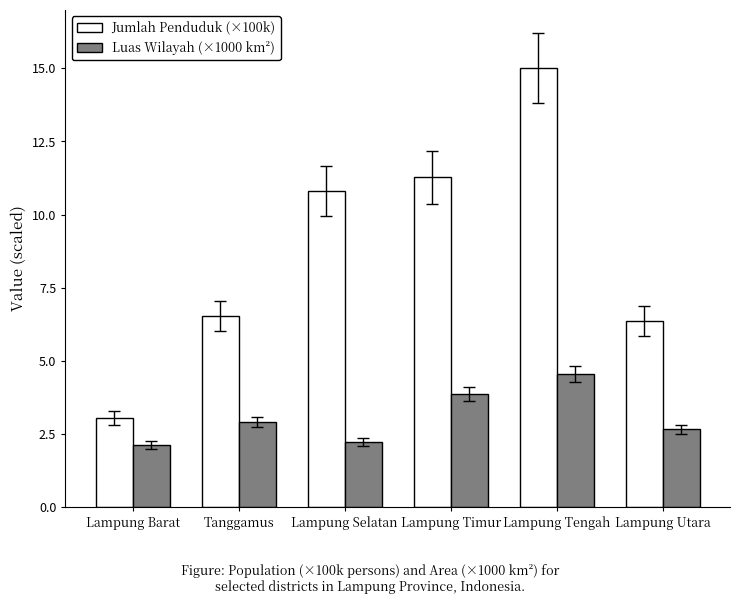

Rank the series at Lampung Tengah from highest to lowest value.

Jumlah Penduduk (×100k), Luas Wilayah (×1000 km²)